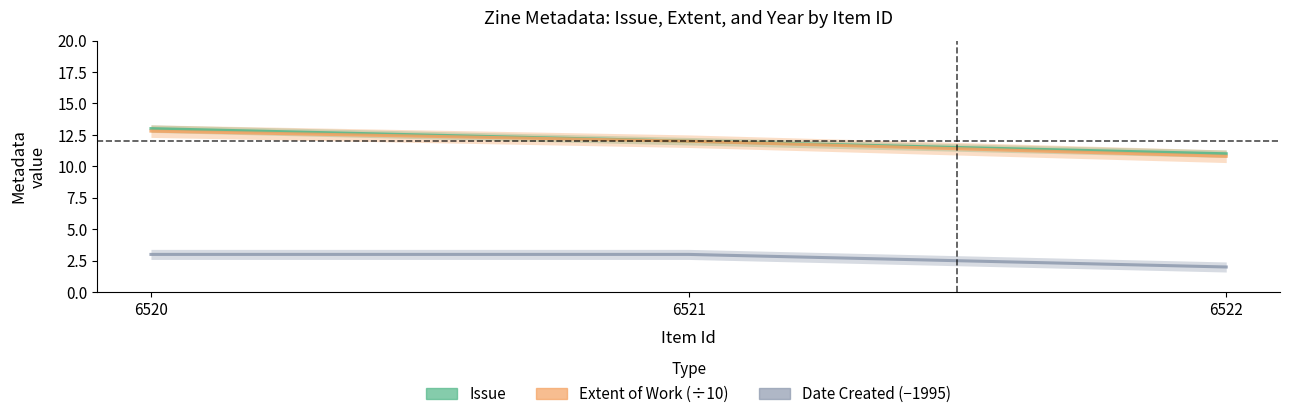

At which category is the sum across all series the highest?

6520